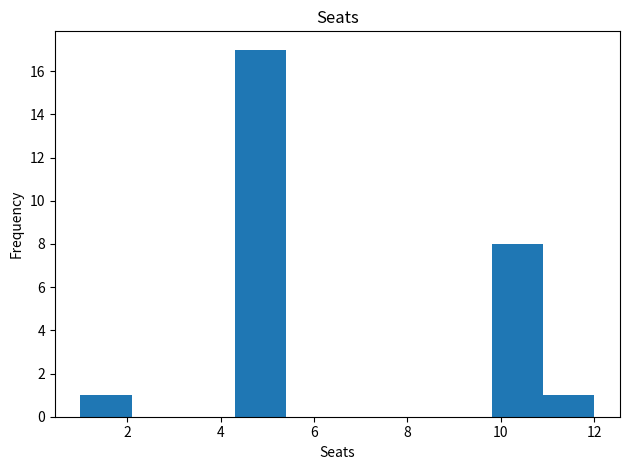

Reading left to right, transcribe this chart: for each bar, give the range it covers on the x-axis and its height. Neither the bar edges nor the heights are printed on the chart, so give them approximately, as read against the axes.

1.0 to 2.1: 1
2.1 to 3.2: 0
3.2 to 4.3: 0
4.3 to 5.4: 17
5.4 to 6.5: 0
6.5 to 7.6: 0
7.6 to 8.7: 0
8.7 to 9.8: 0
9.8 to 10.9: 8
10.9 to 12.0: 1